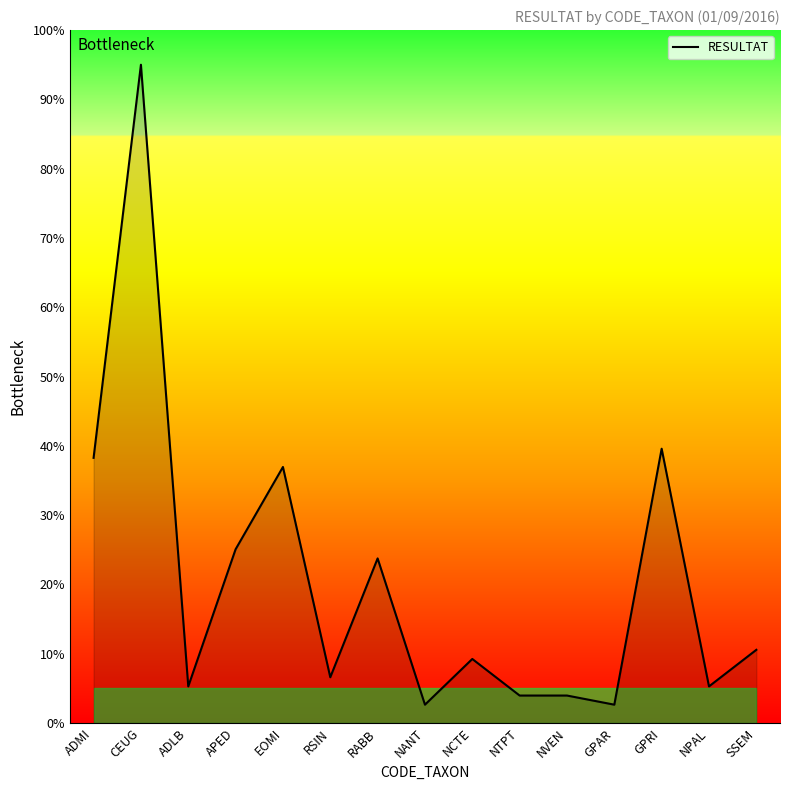

True or false: the data shows 9.4 at NPAL.

False